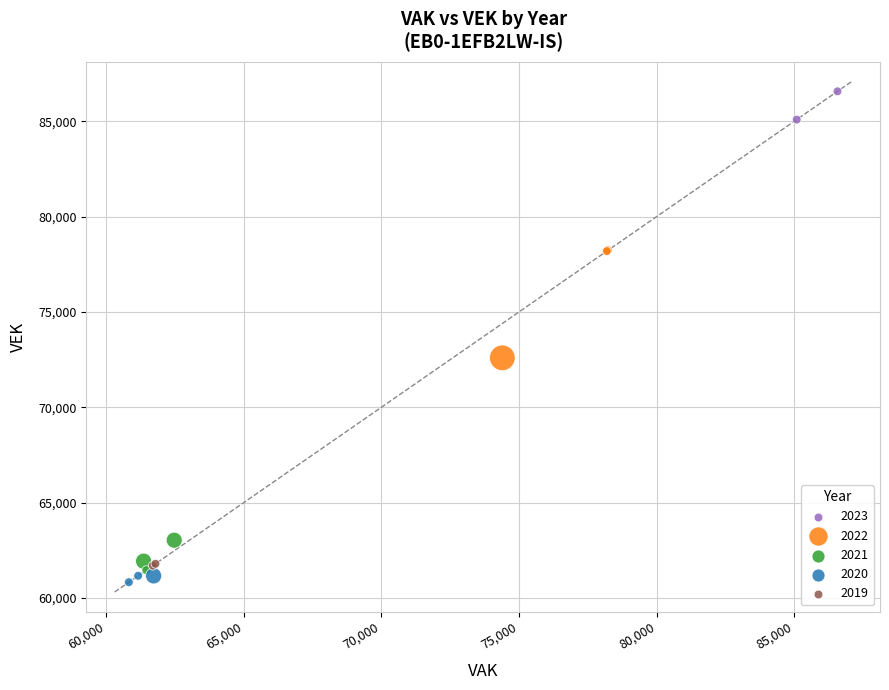

Which series has the widest spread of Y values?

2022